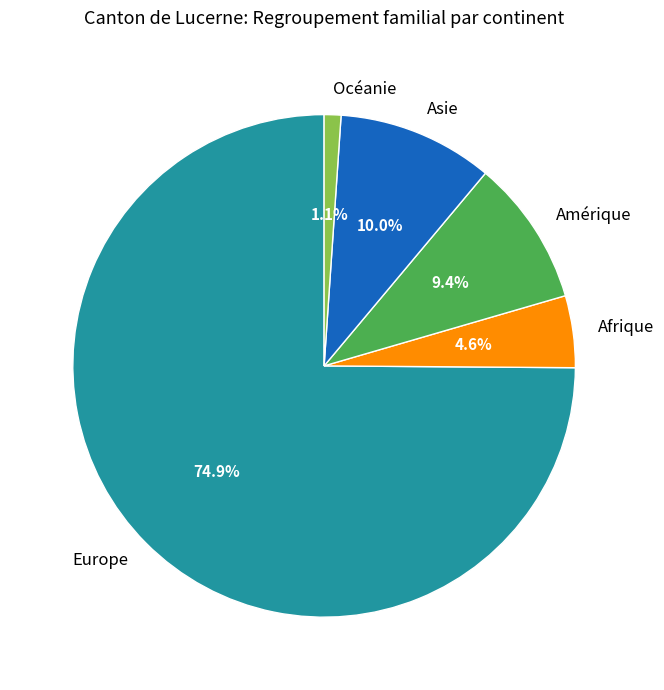

To the nearest percent, what is the combined percentage of Asie and Océanie?

11%